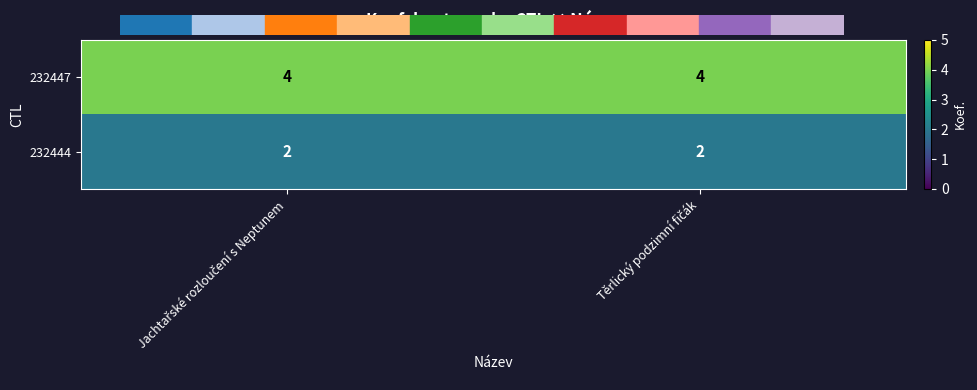

Reading left to right, transcribe all the data shown in this chart.

232447: 4	4
232444: 2	2